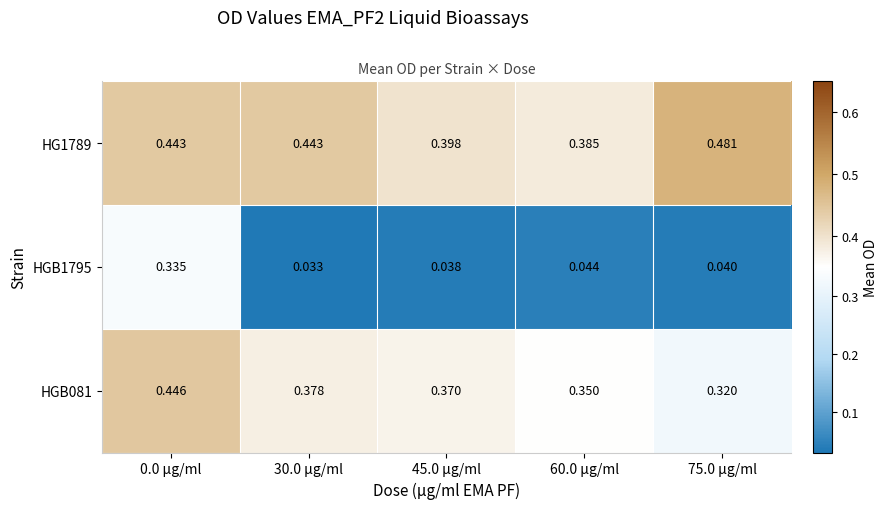

At how many categories does at least one series exceed 0?

5